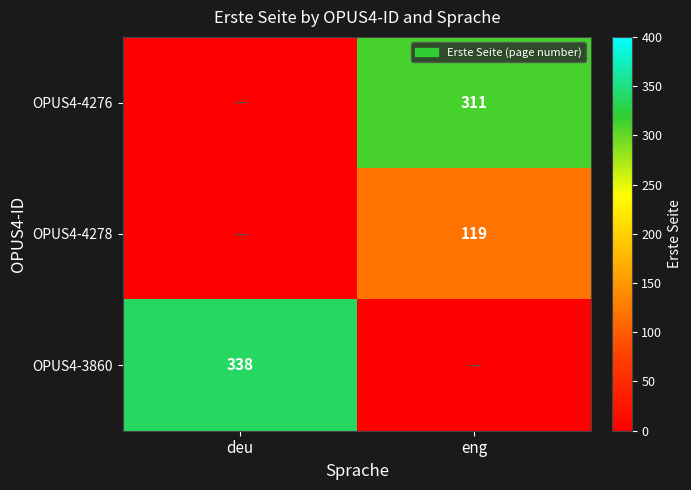

The value of OPUS4-3860 at deu is 338. True or false?

True